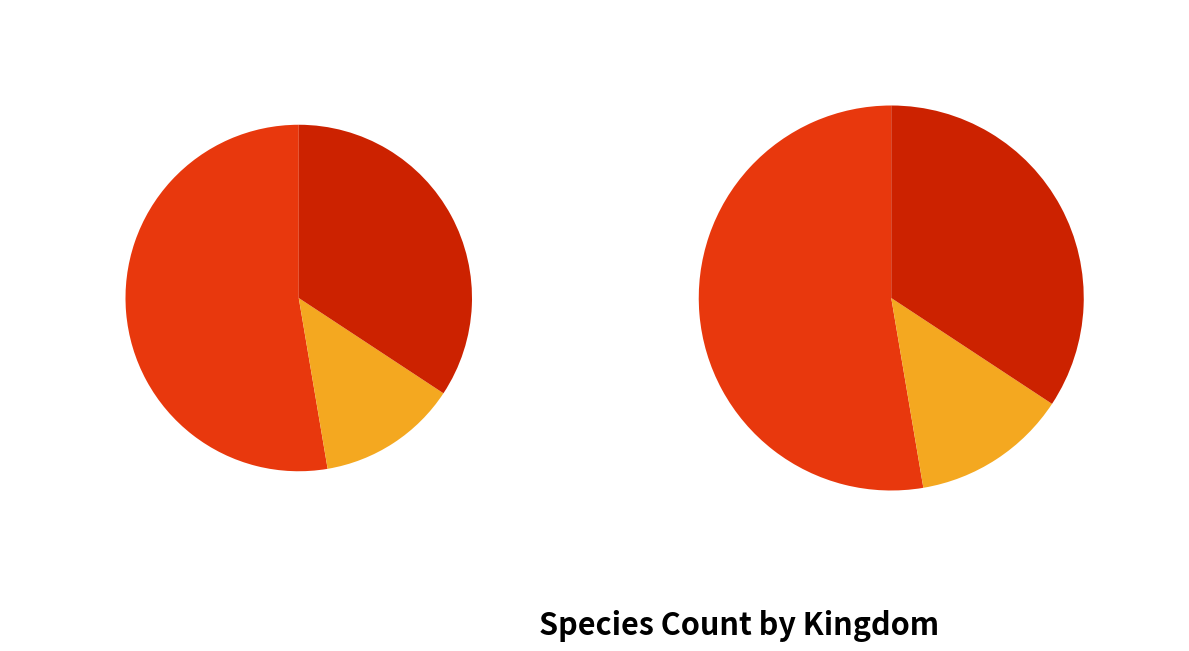

Which slice represents more than half of the pie?

1